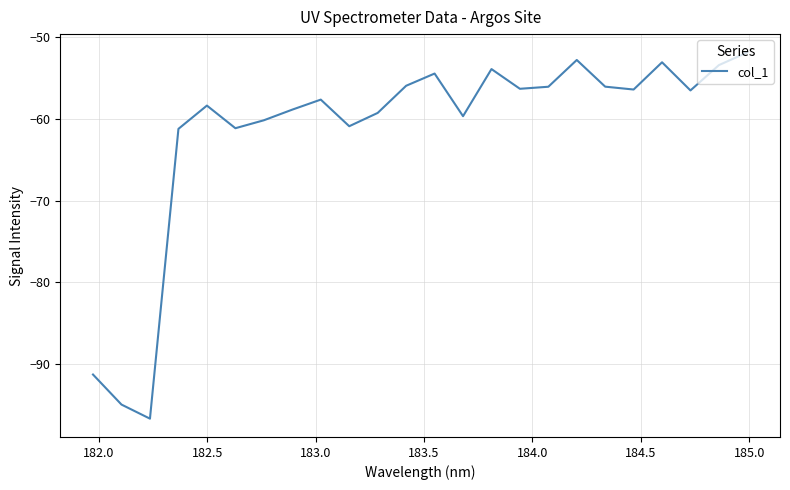

What is the smallest value displayed?

-96.7